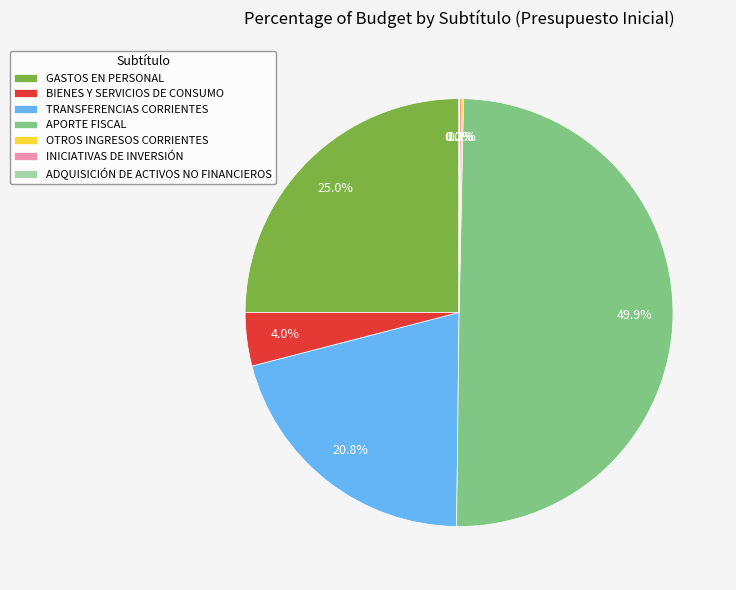

To the nearest percent, what is the average slice percentage?

14%